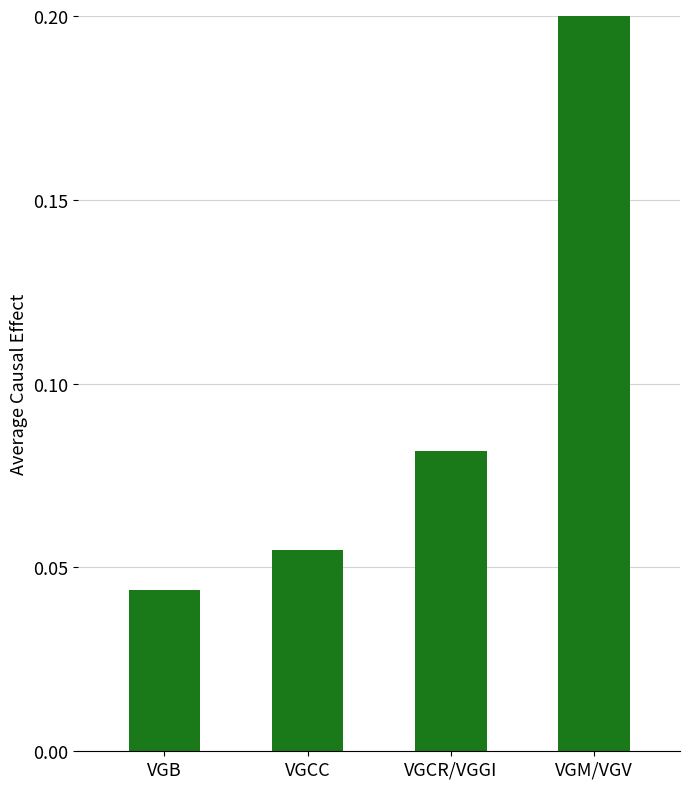

What position from the left is VGCR/VGGI?

3